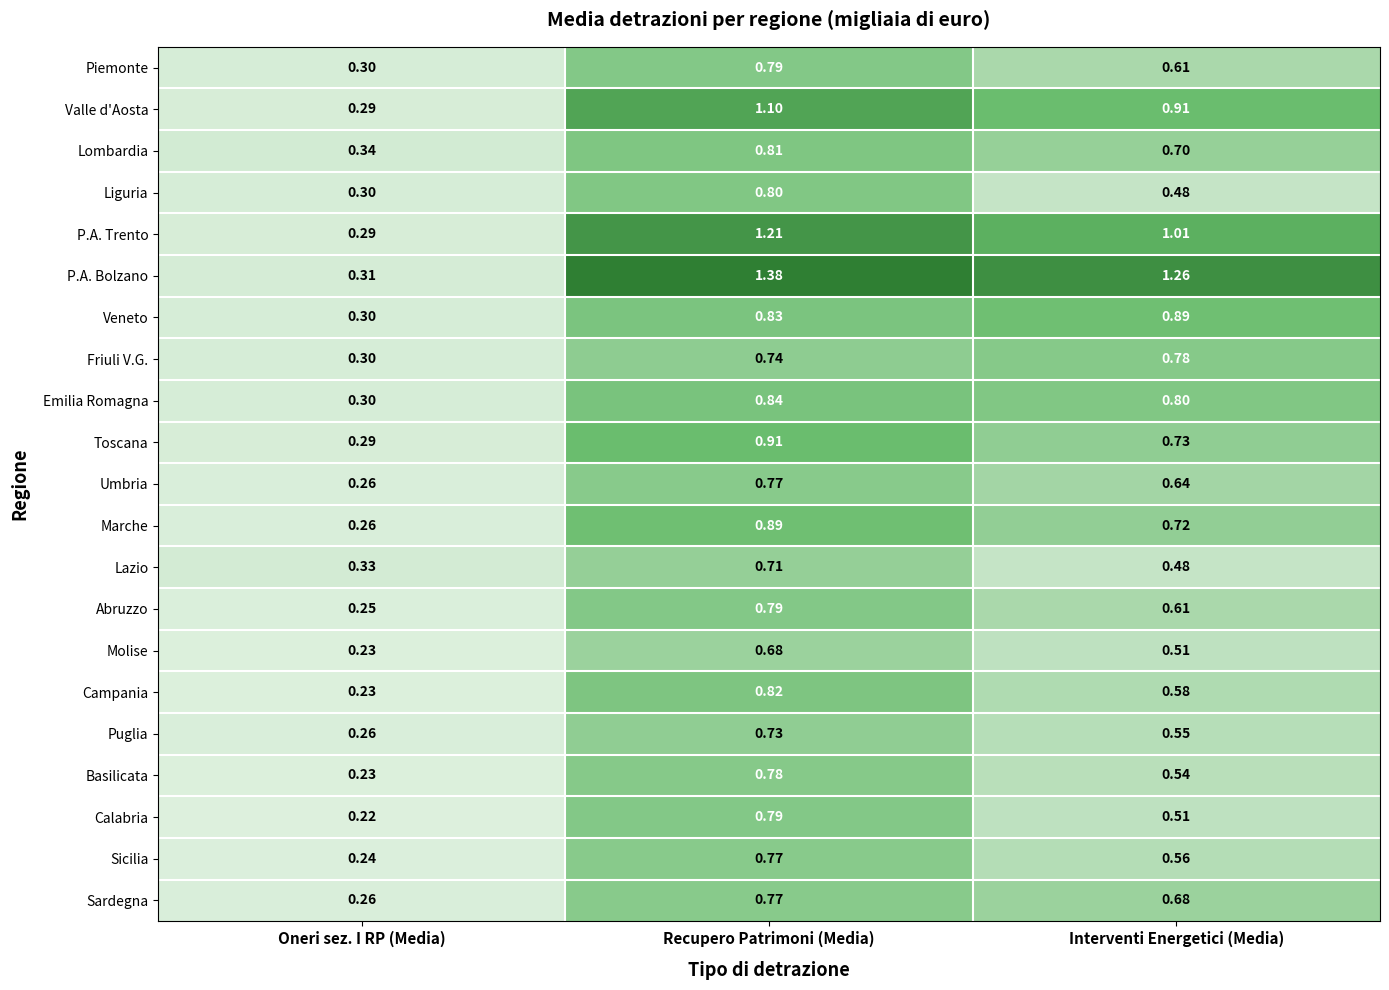

At which label is Abruzzo closest to 0?

Oneri sez. I RP (Media)